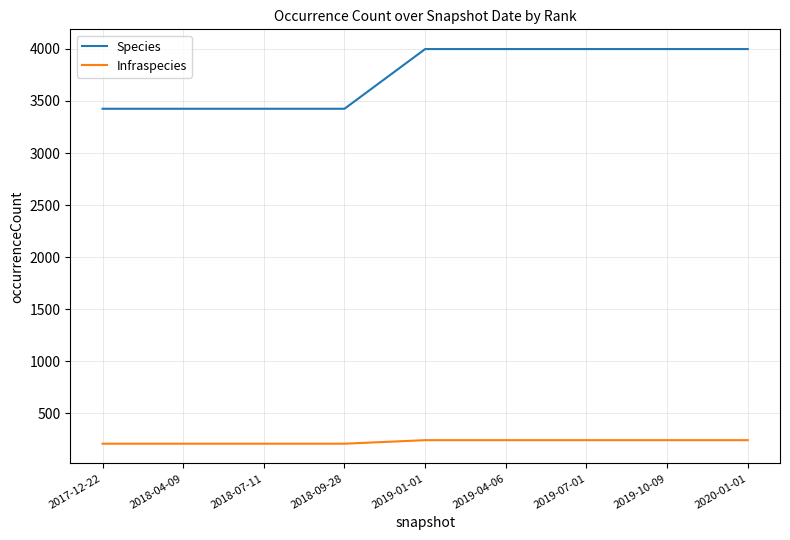

Is it true that Species equals 5539 at 2018-04-09?

False